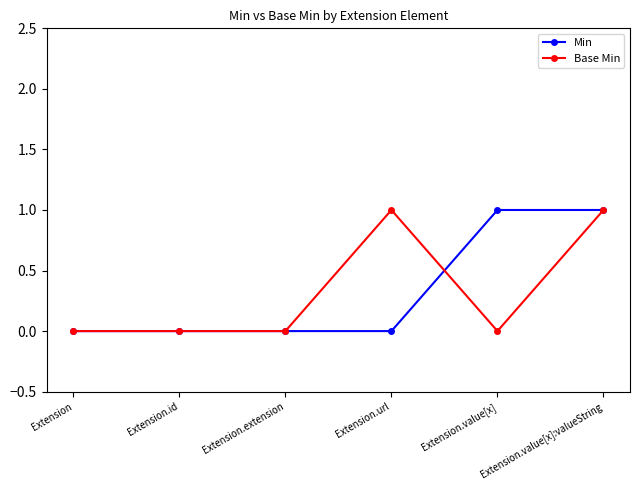

What is the label of the 2nd point from the left?

Extension.id